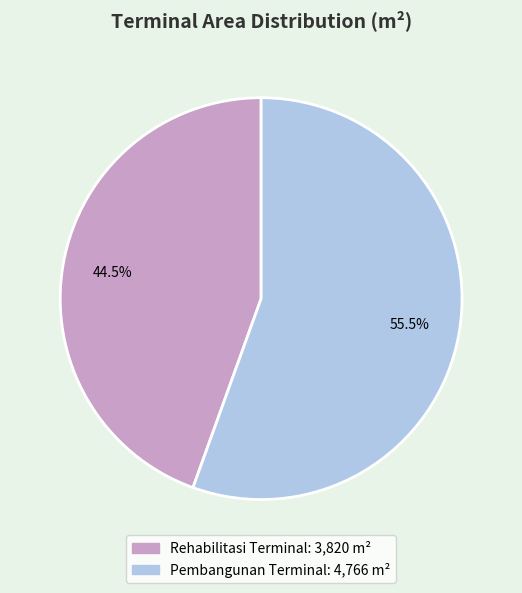

Does any single category account for the majority?

Yes